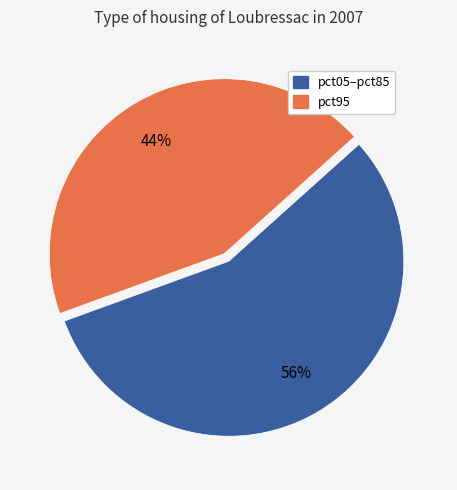

To the nearest percent, what is the average slice percentage?

50%